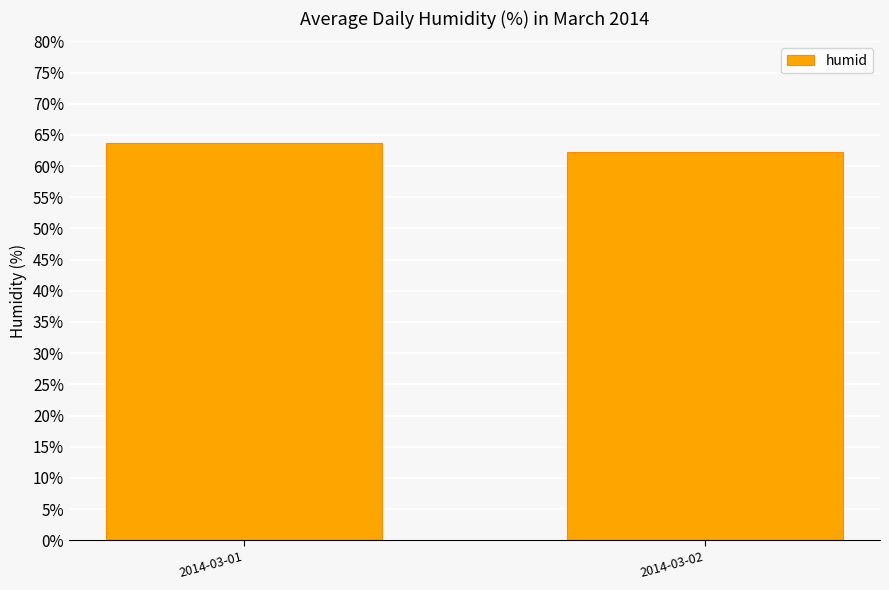

How many values are between 62 and 63?

1